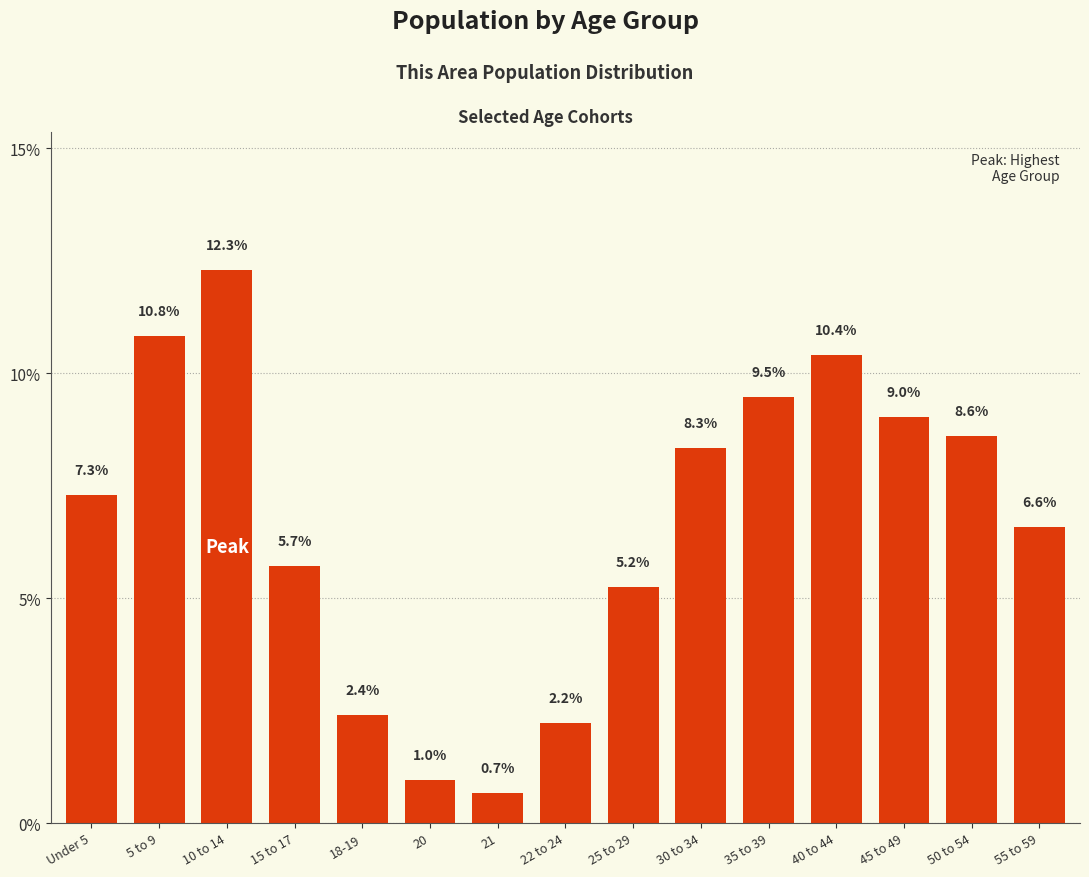

What is the minimum value shown in the chart?

0.7